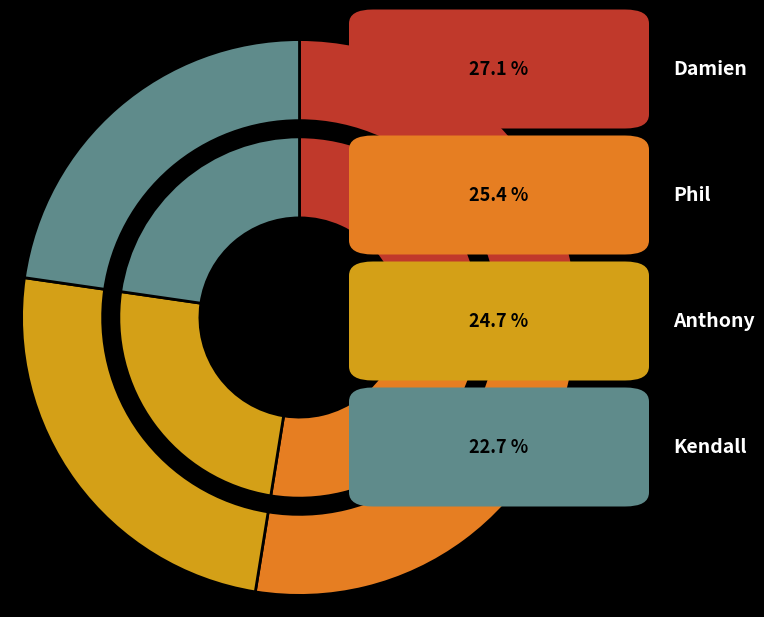

True or false: Phil accounts for 25% of the total.

True